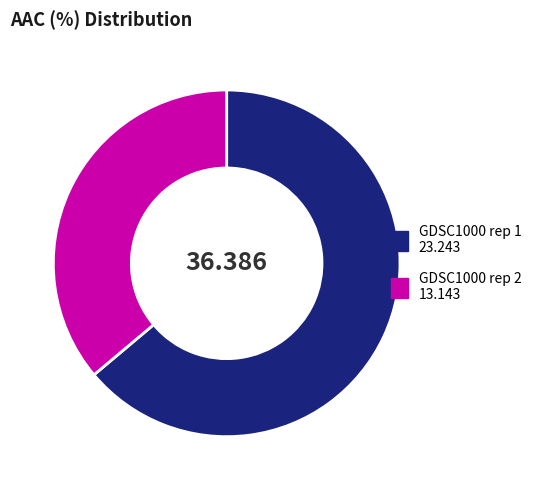

True or false: GDSC1000 rep 1 accounts for 64% of the total.

True